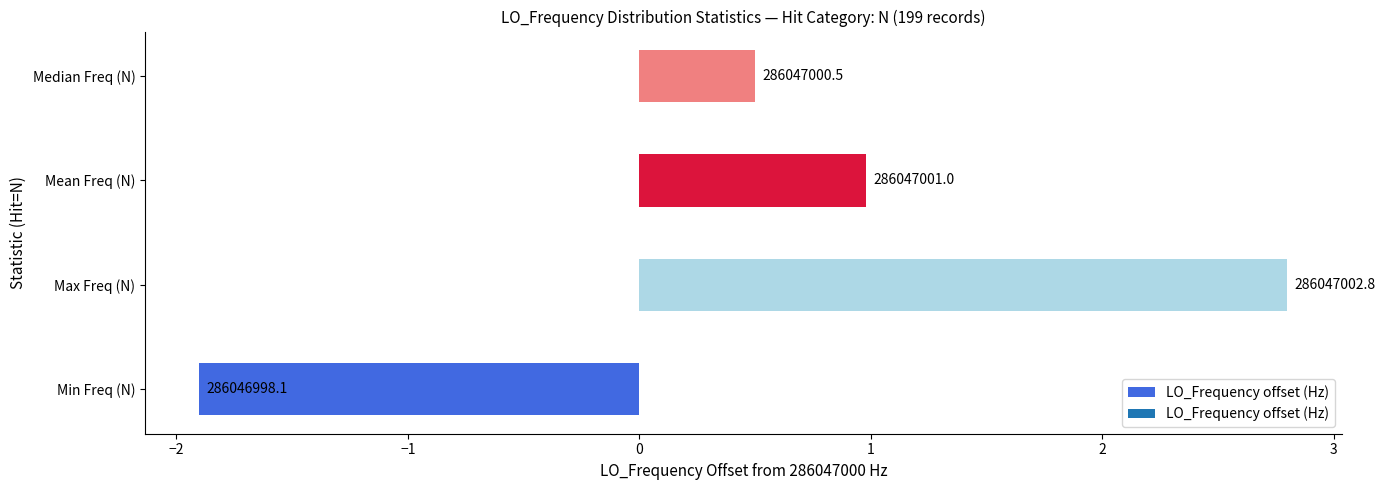

What is the greatest value displayed?

2.8